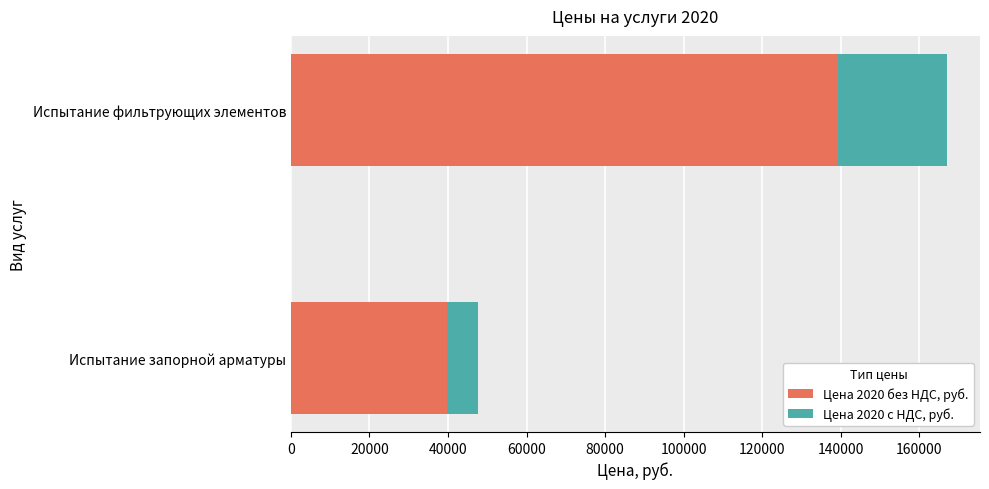

What is the difference between the Цена 2020 без НДС, руб. values at Испытание запорной арматуры and Испытание фильтрующих элементов?

99579.0